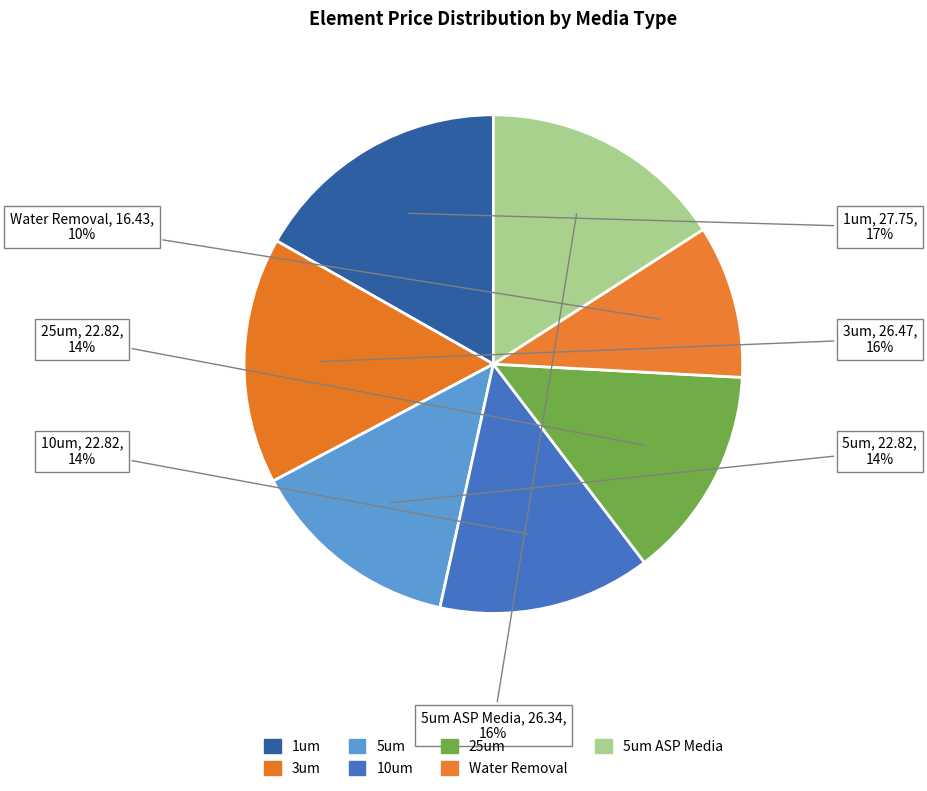

Count the number of slices in the pie.

7